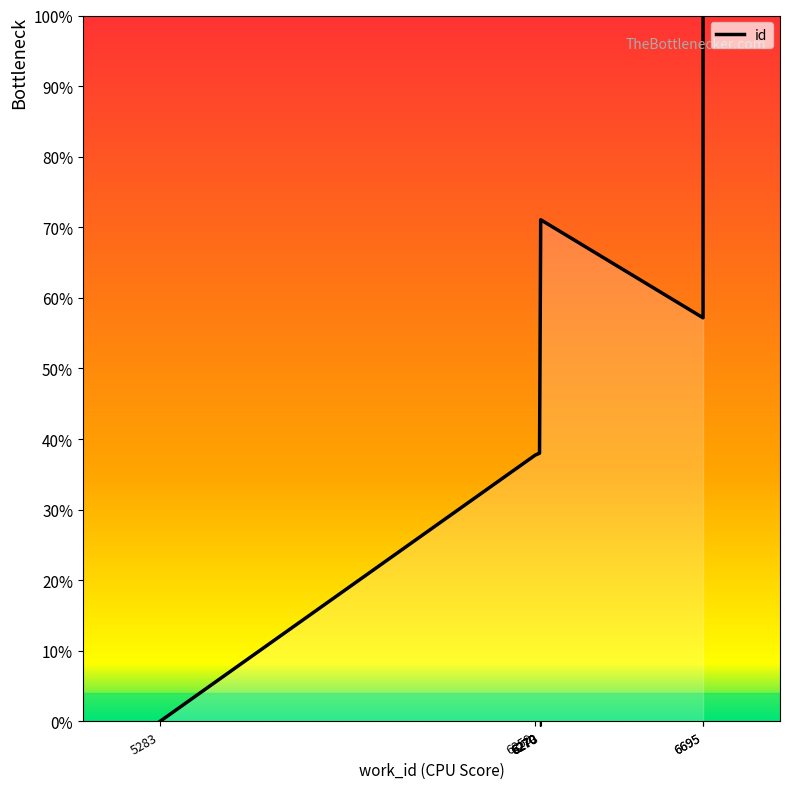

How many interior local valleys (lower than both neighbors) does the data have?

1